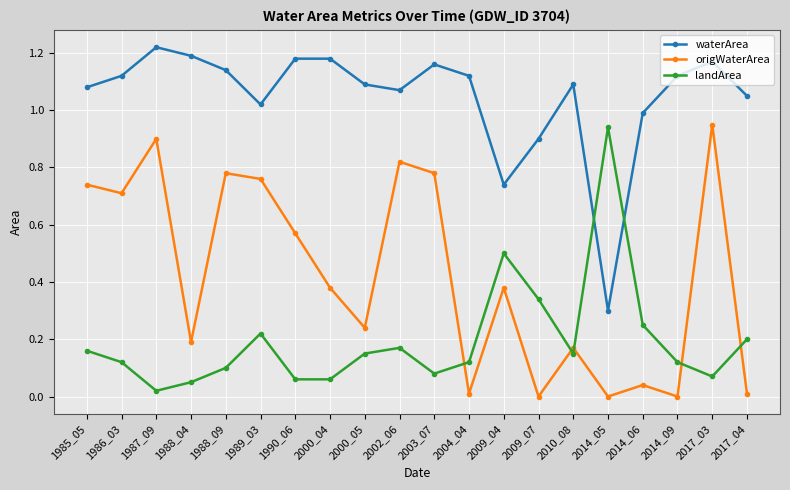

The value of waterArea at 2017_03 is 1.2. True or false?

True